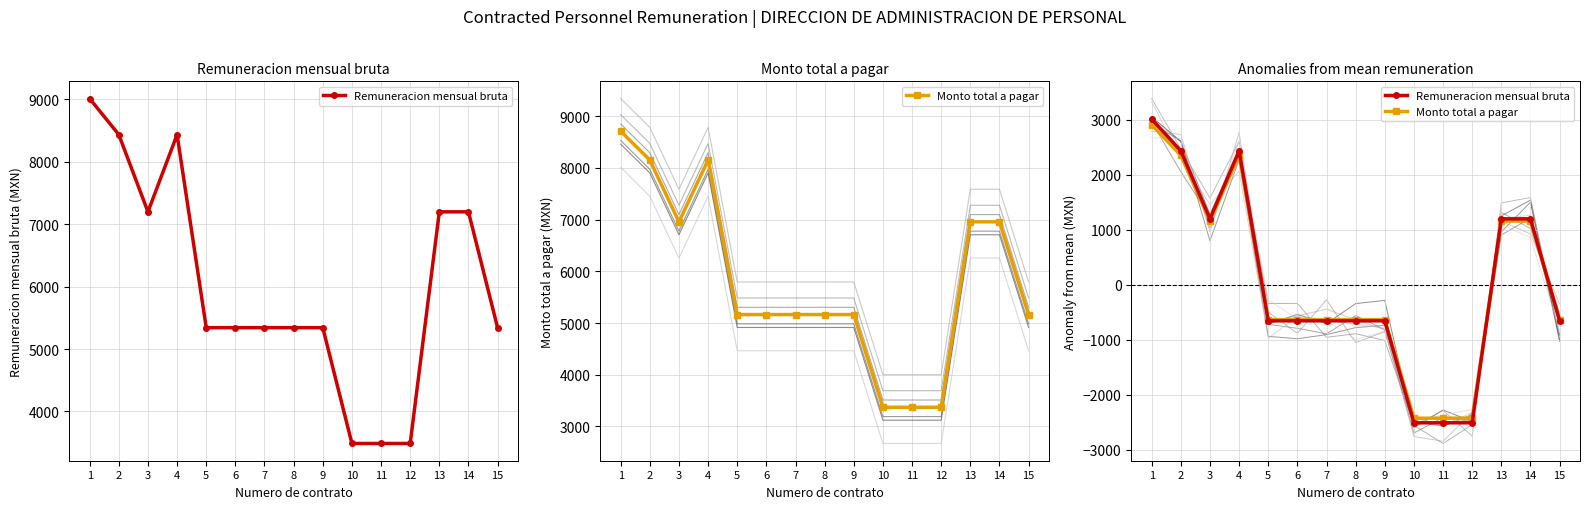

How many lines are shown in the chart?

2